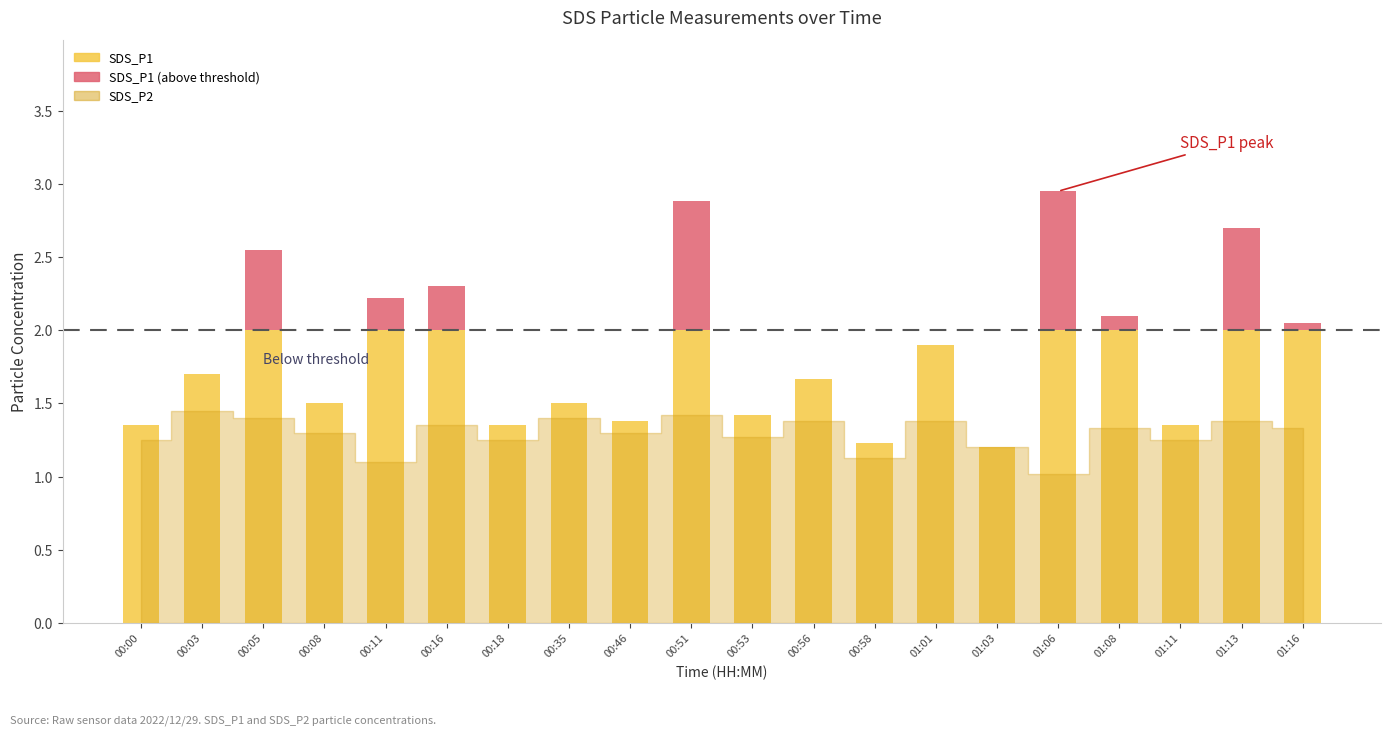

The SDS_P1 series shows 1.2 at 01:03. True or false?

True